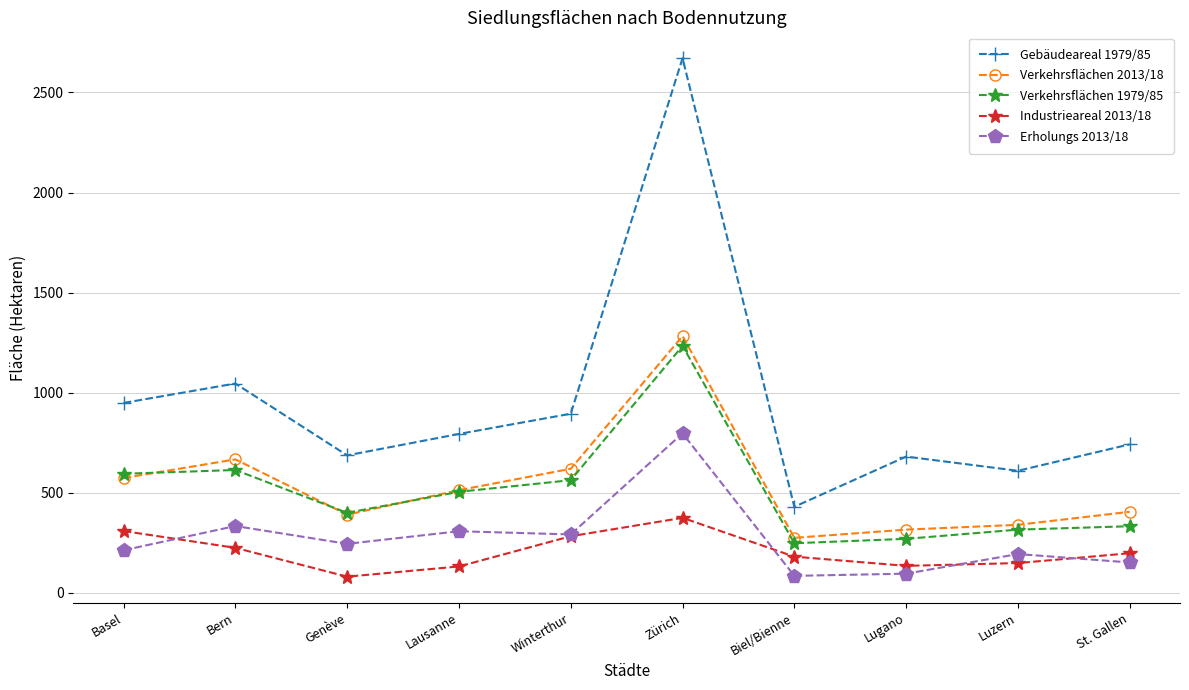

How many lines are shown in the chart?

5